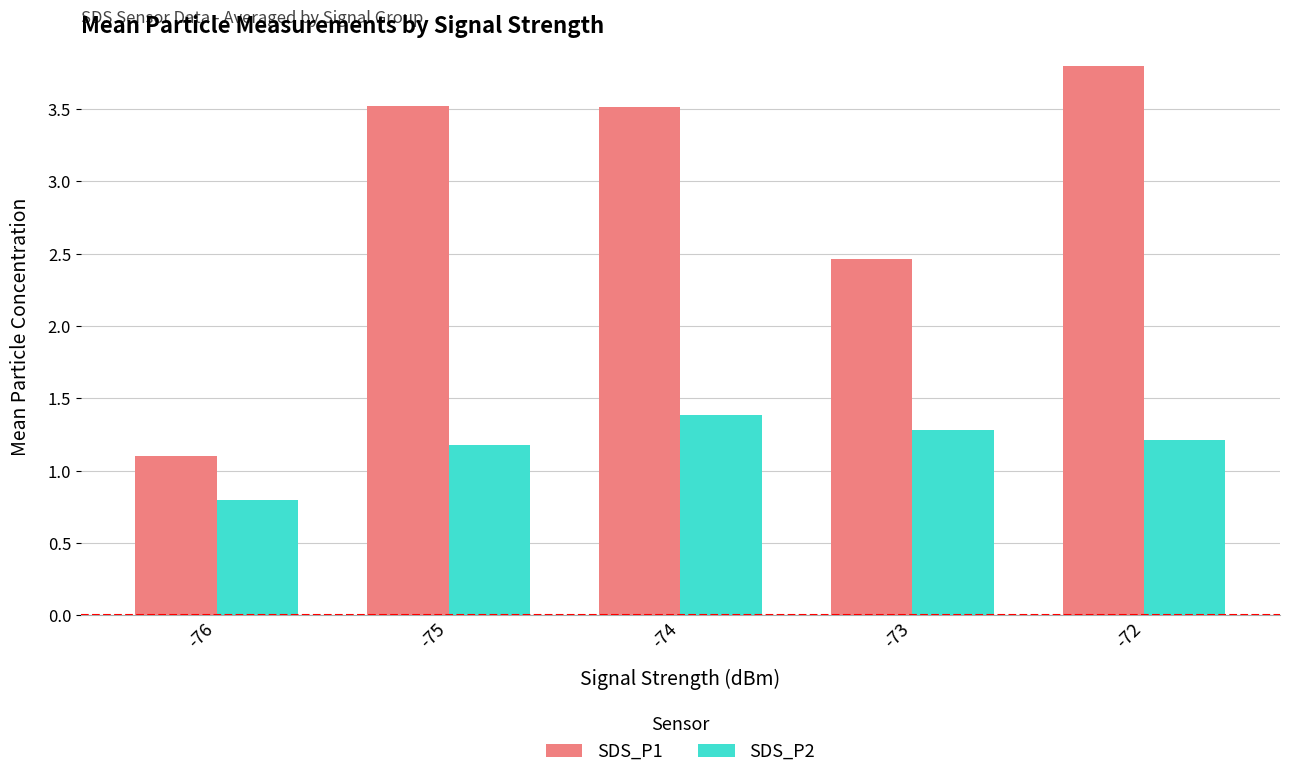

The SDS_P1 series shows 3.5 at -74. True or false?

True